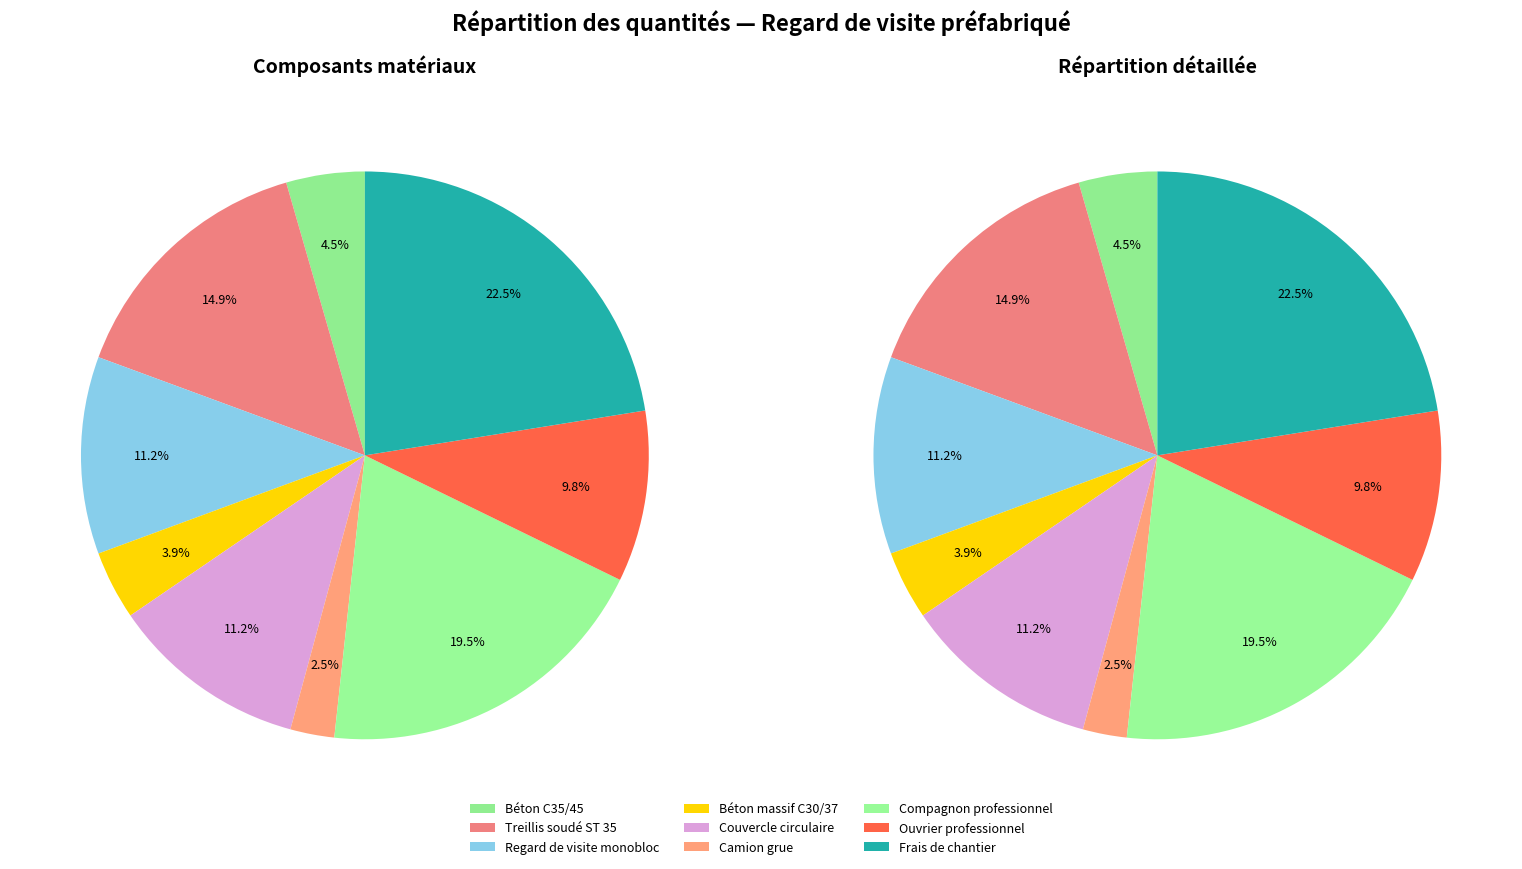

Is there a majority slice in this chart?

No